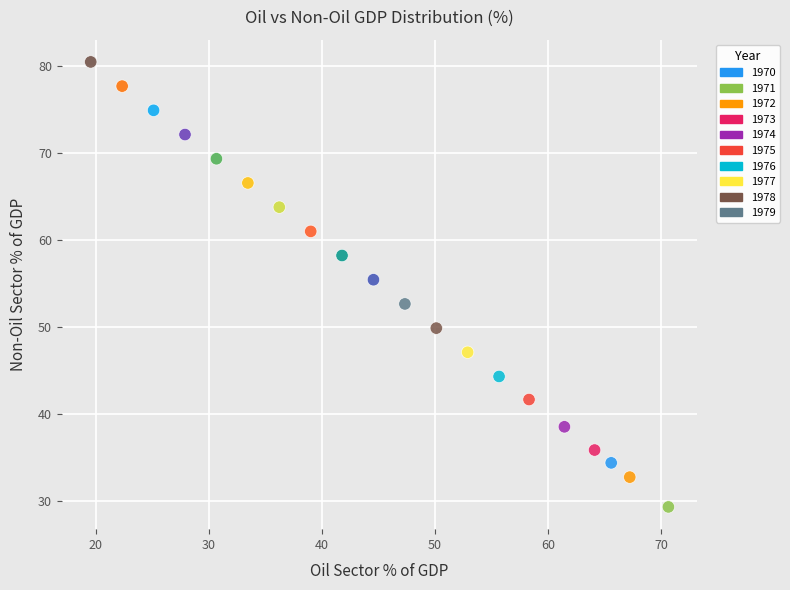

What is the range of X values (max minus min)?

51.1